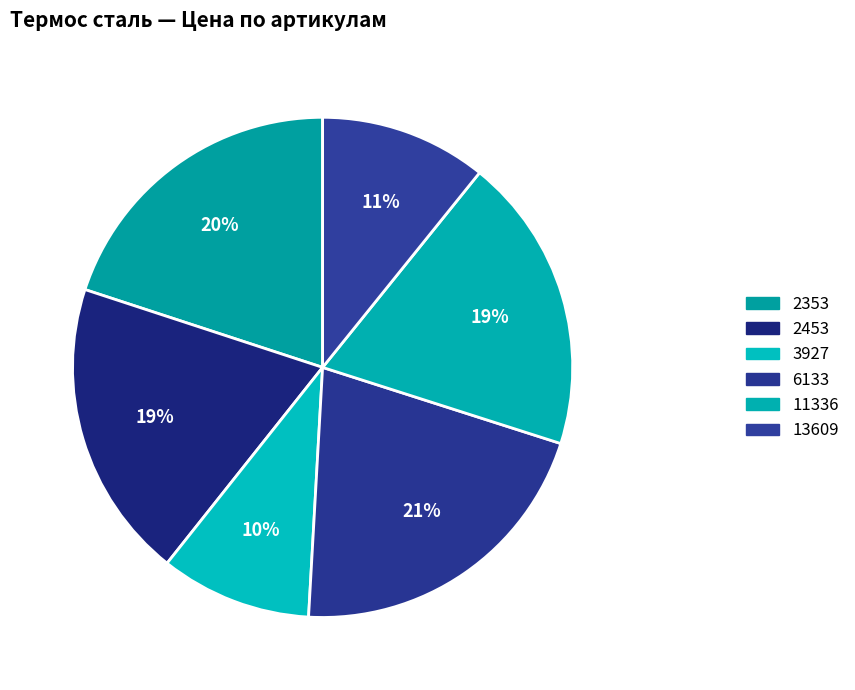

What is the ratio of the value at 6133 to the value at 13609?

1.9